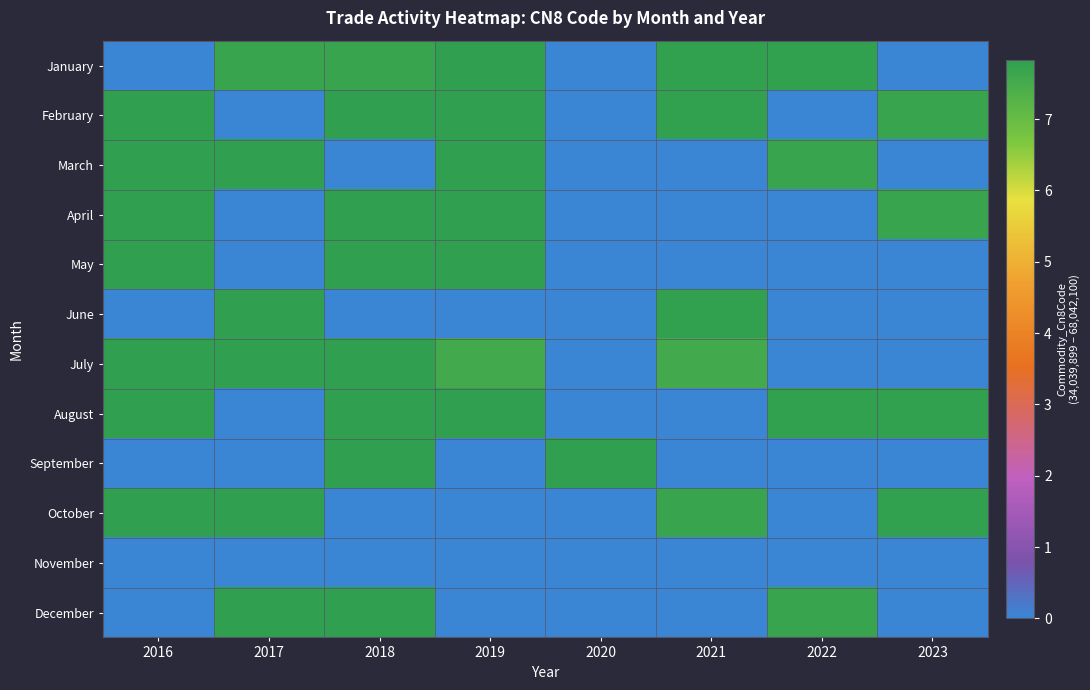

What is the difference between the highest and lowest values at 2019?

7.8